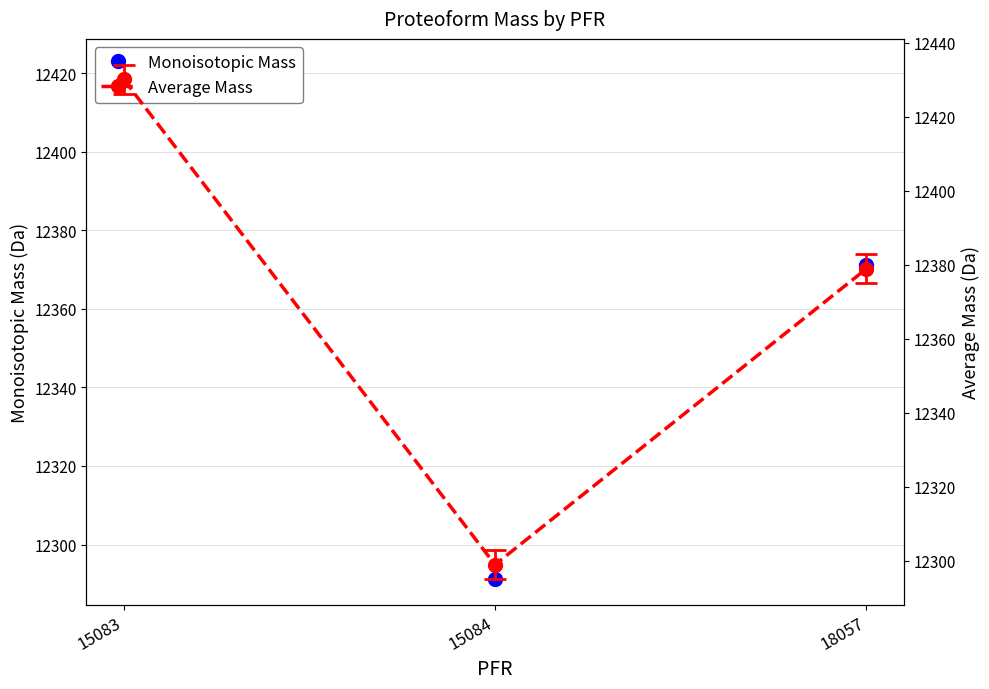

Which category has the lowest value in the Average Mass series?

15084